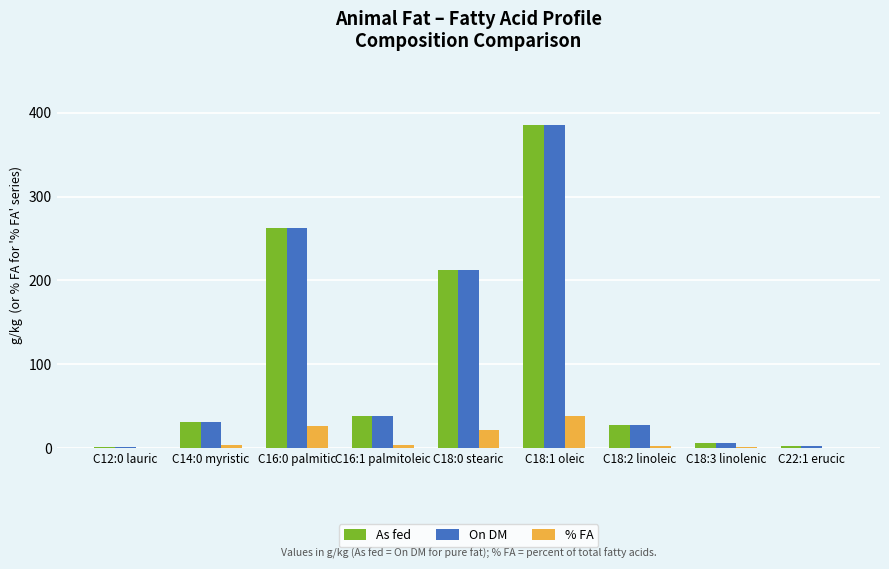

How many data points in % FA are above 3?

5